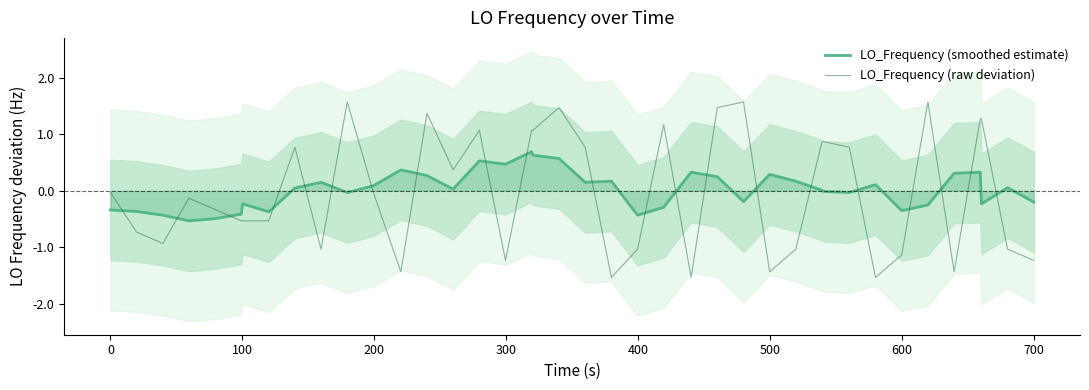

What is the lowest value of the LO_Frequency (raw deviation) series?

-1.5